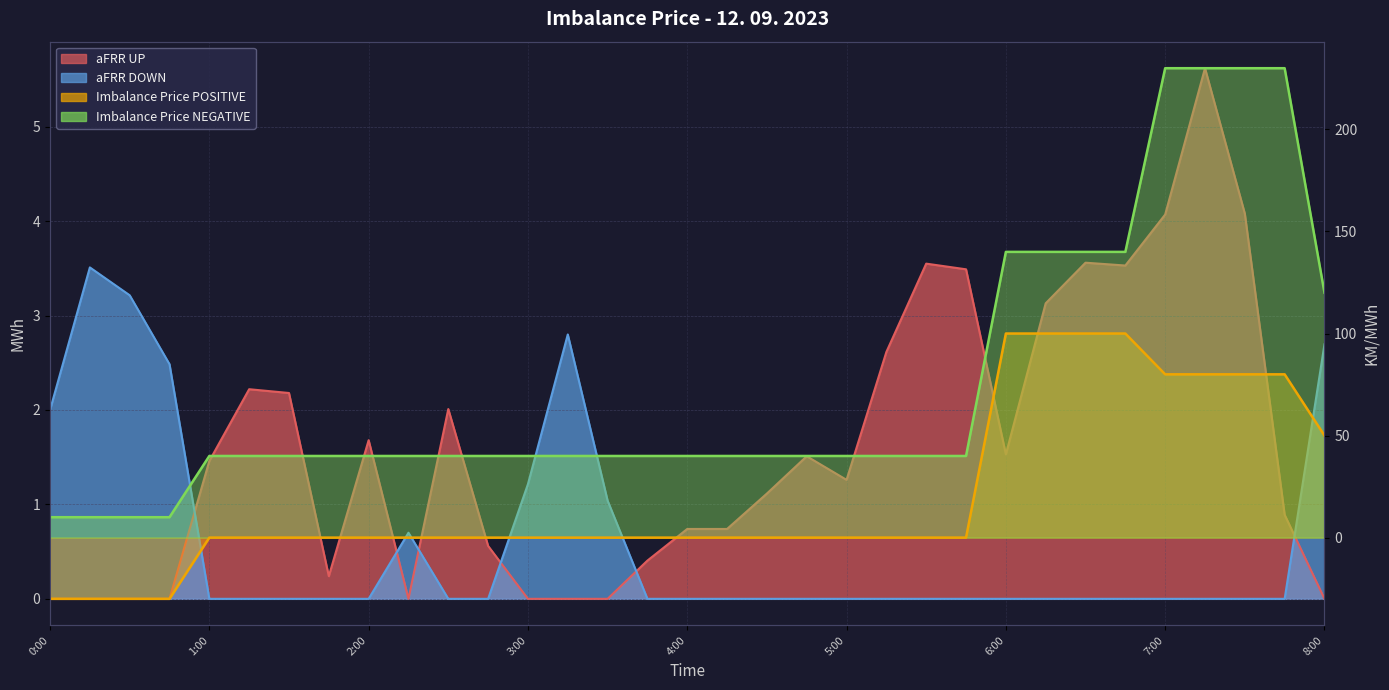

What is the average value of the Imbalance Price NEGATIVE series?

73.9